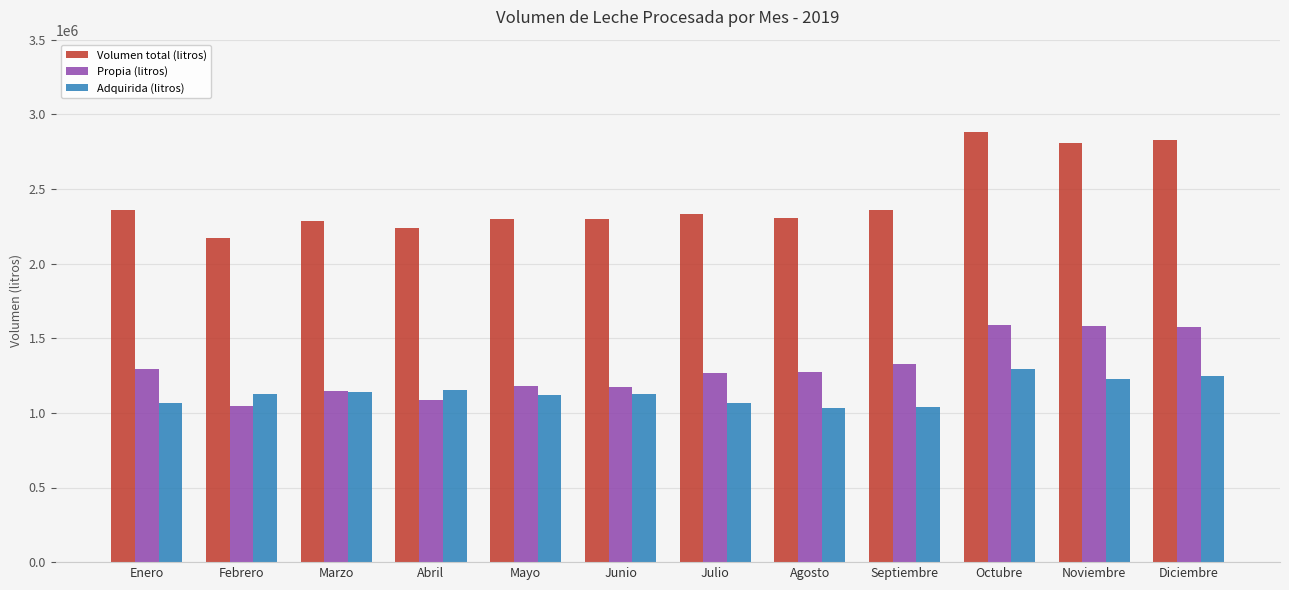

The Adquirida (litros) series shows 533766 at Febrero. True or false?

False